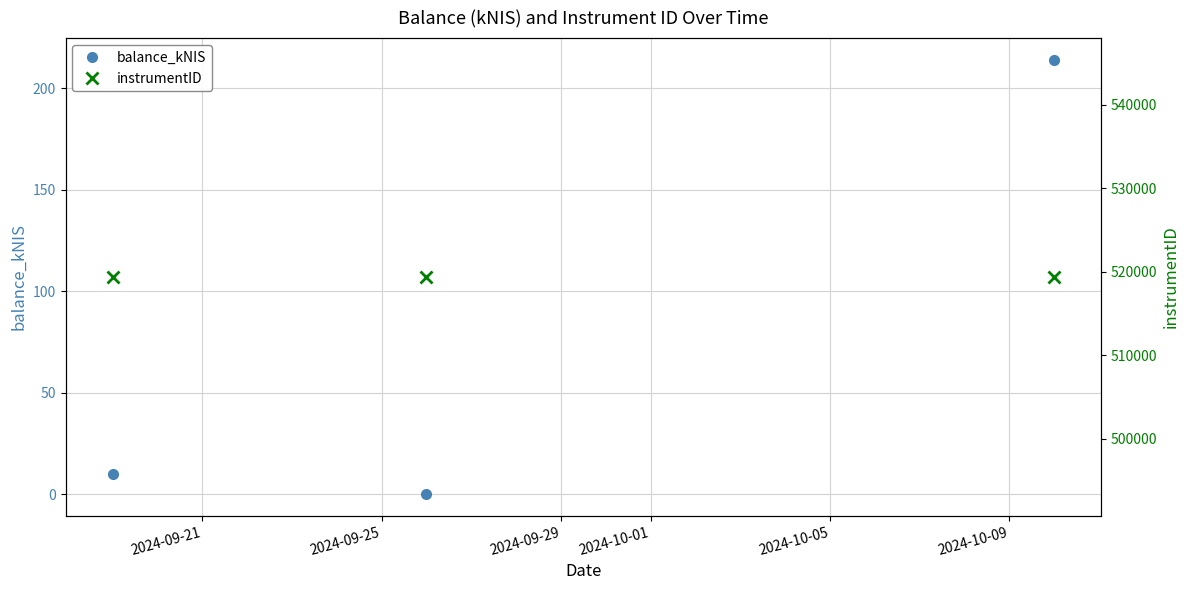

What is the sum of all instrumentID values?

1558158.0